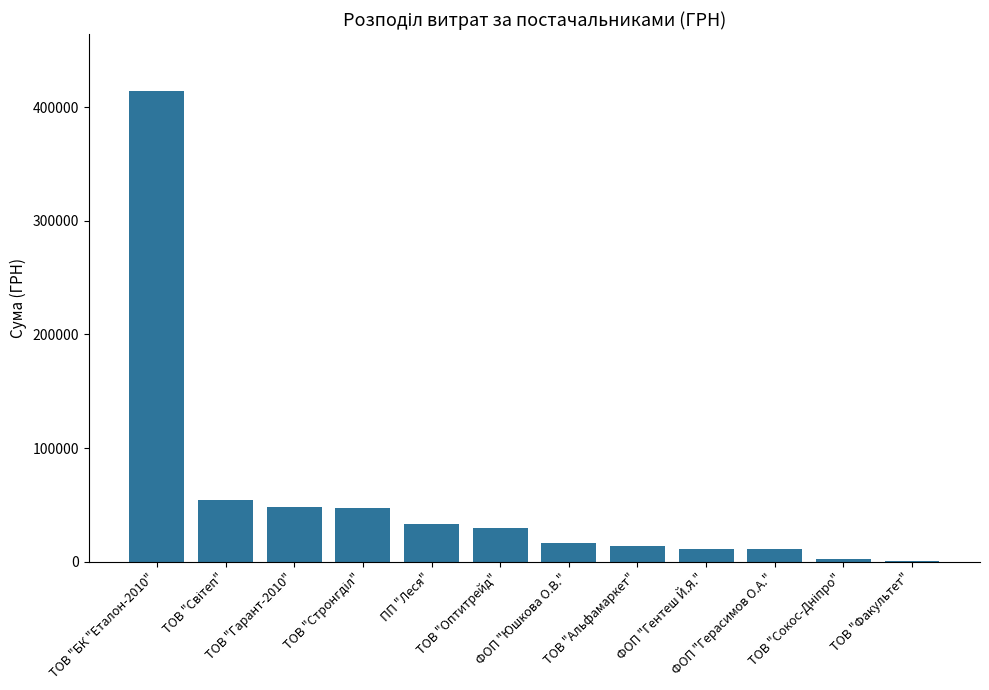

What is the greatest value displayed?

414430.6